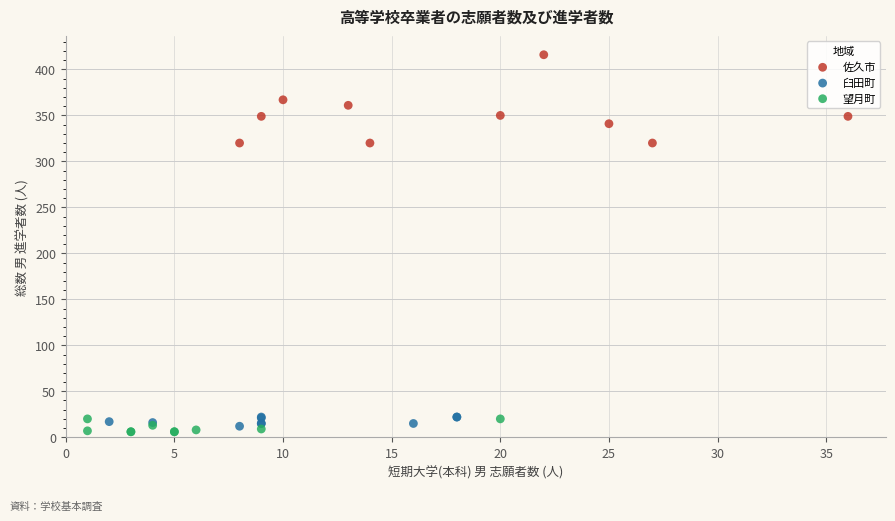

Which series reaches the maximum Y coordinate?

佐久市